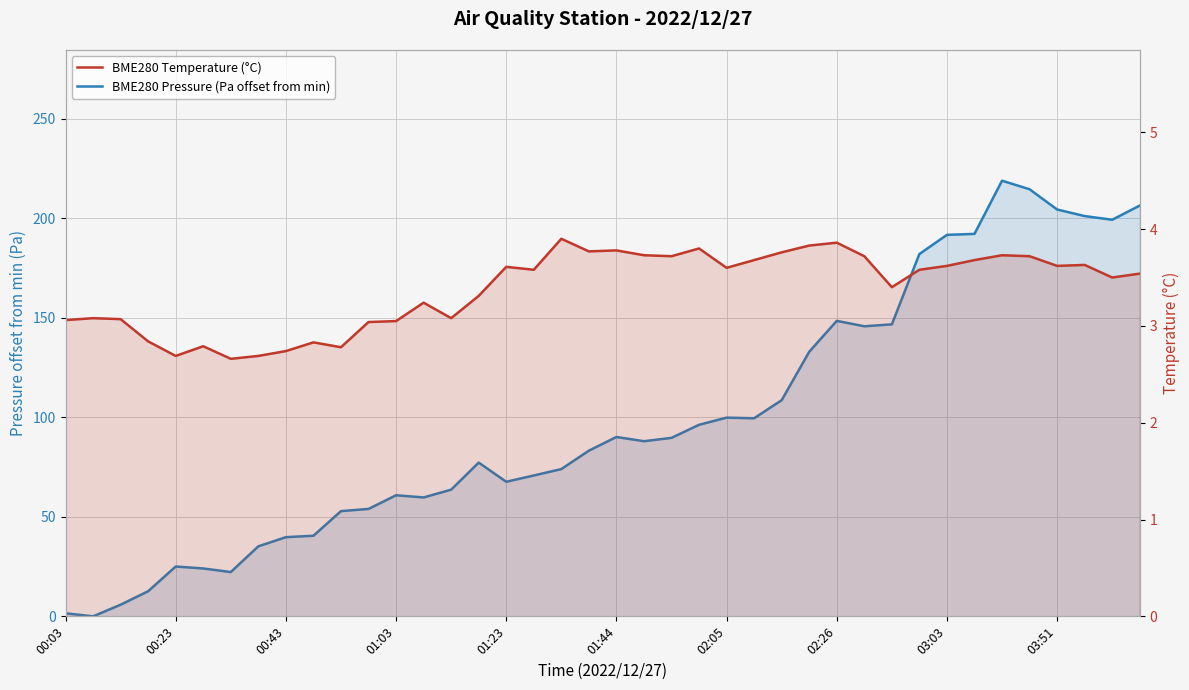

What are all the series names shown in the legend?

BME280 Pressure (Pa offset from min), BME280 Temperature (°C)